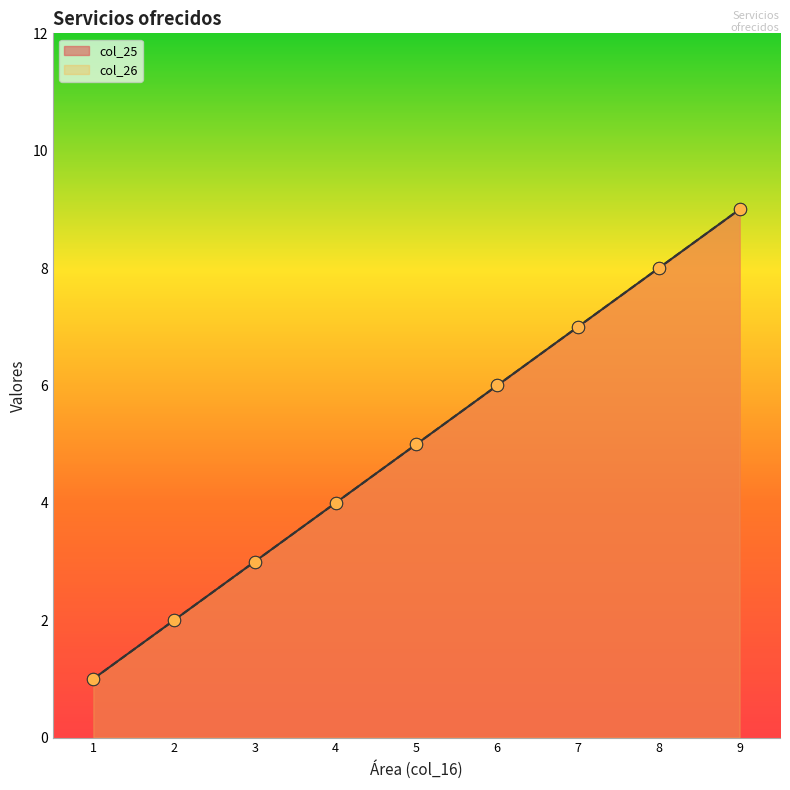

At which category is the sum across all series the highest?

9